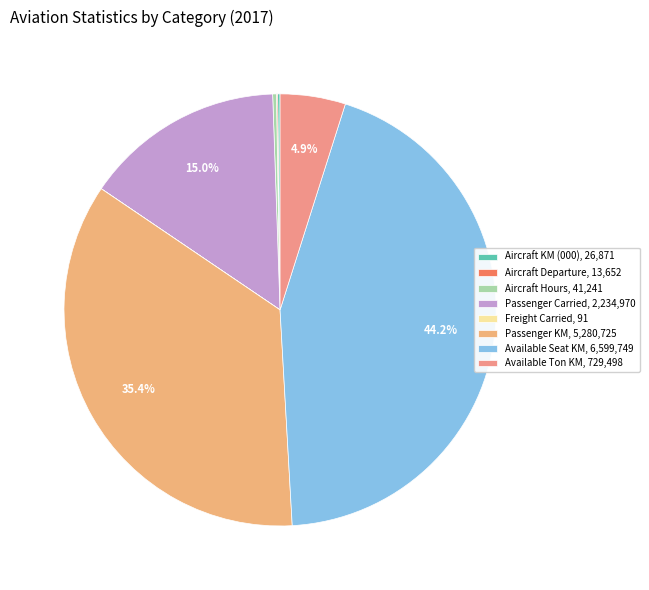

What is the smallest slice in the pie chart?

Freight Carried